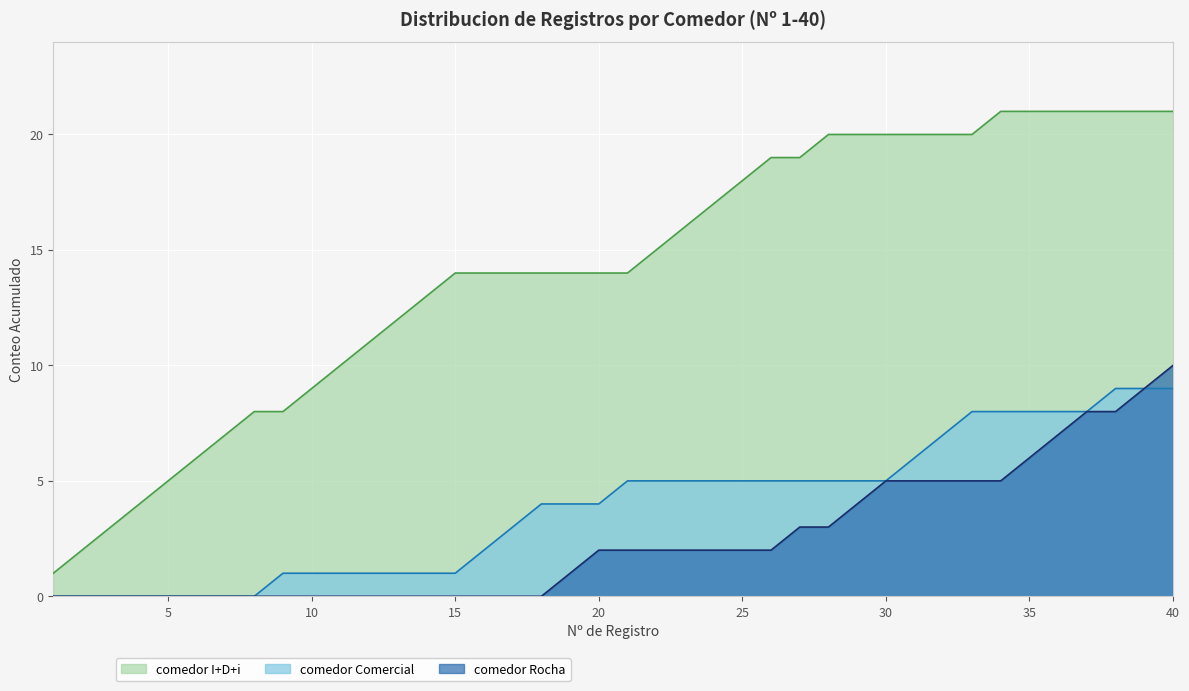

What is the difference between the second highest and minimum values in the comedor Rocha series?

9